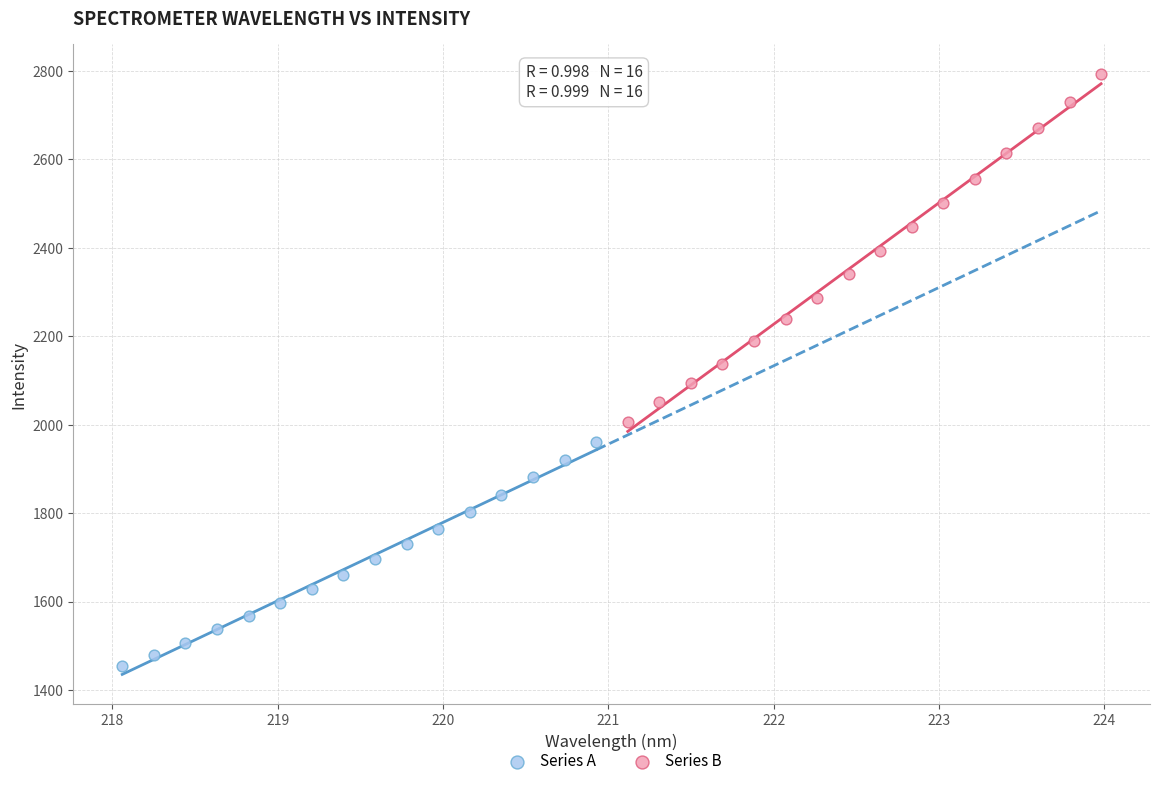

Which series reaches the maximum Y coordinate?

Series B